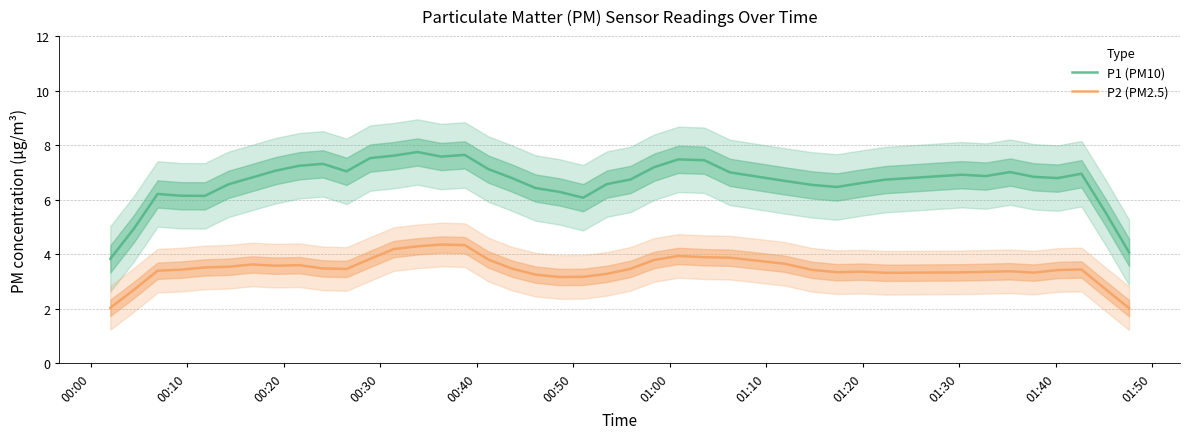

What is the lowest value of the P2 (PM2.5) series?

2.0